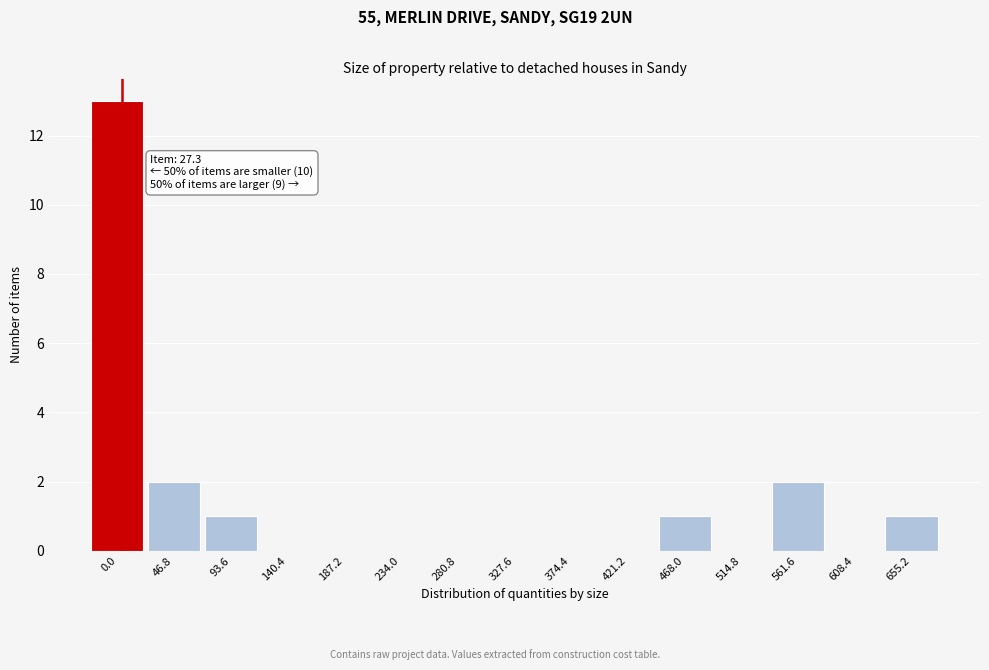

Reading left to right, transcribe all the data shown in this chart.

0.0=13	46.8=2	93.6=1	140.4=0	187.2=0	234.0=0	280.8=0	327.6=0	374.4=0	421.2=0	468.0=1	514.8=0	561.6=2	608.4=0	655.2=1